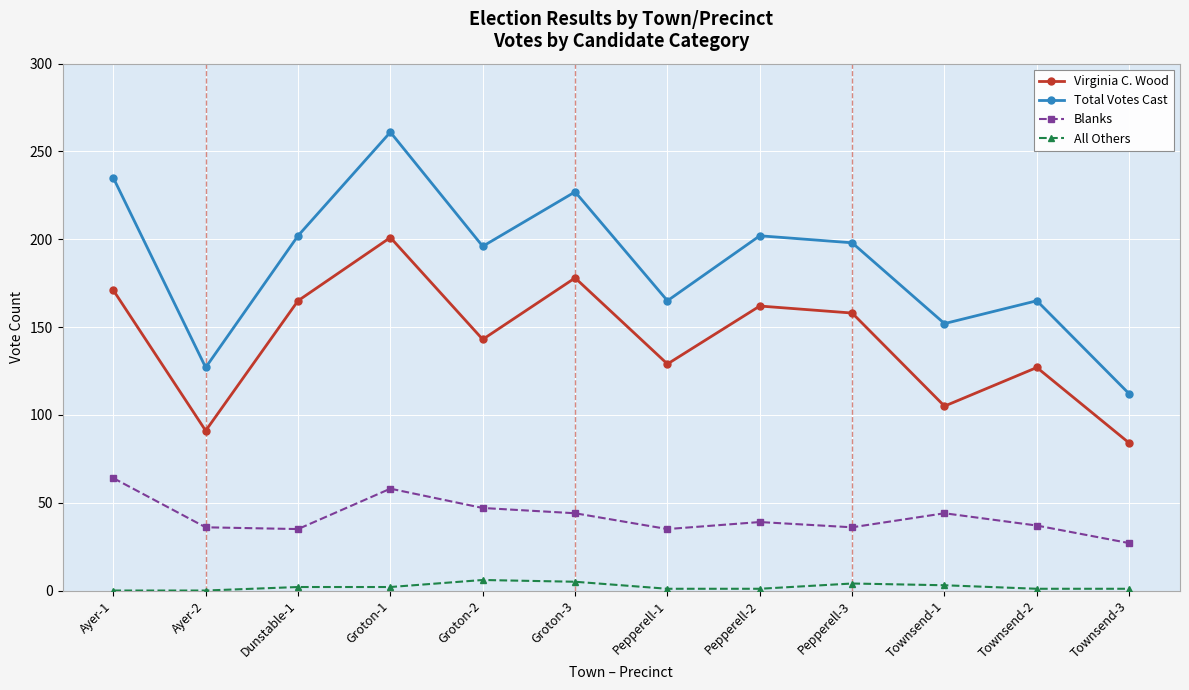

How many data points does each series have?

12